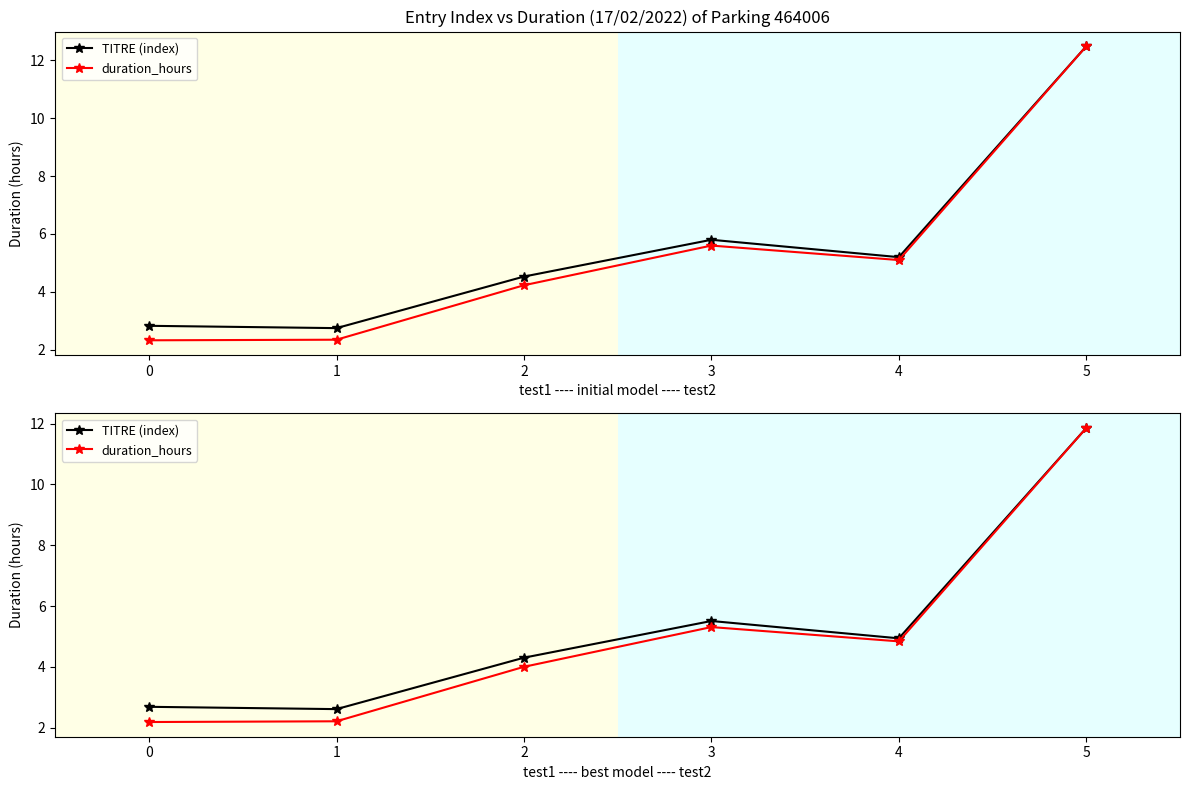

In duration_hours, how many points are higher than both neighbors (excluding endpoints)?

1